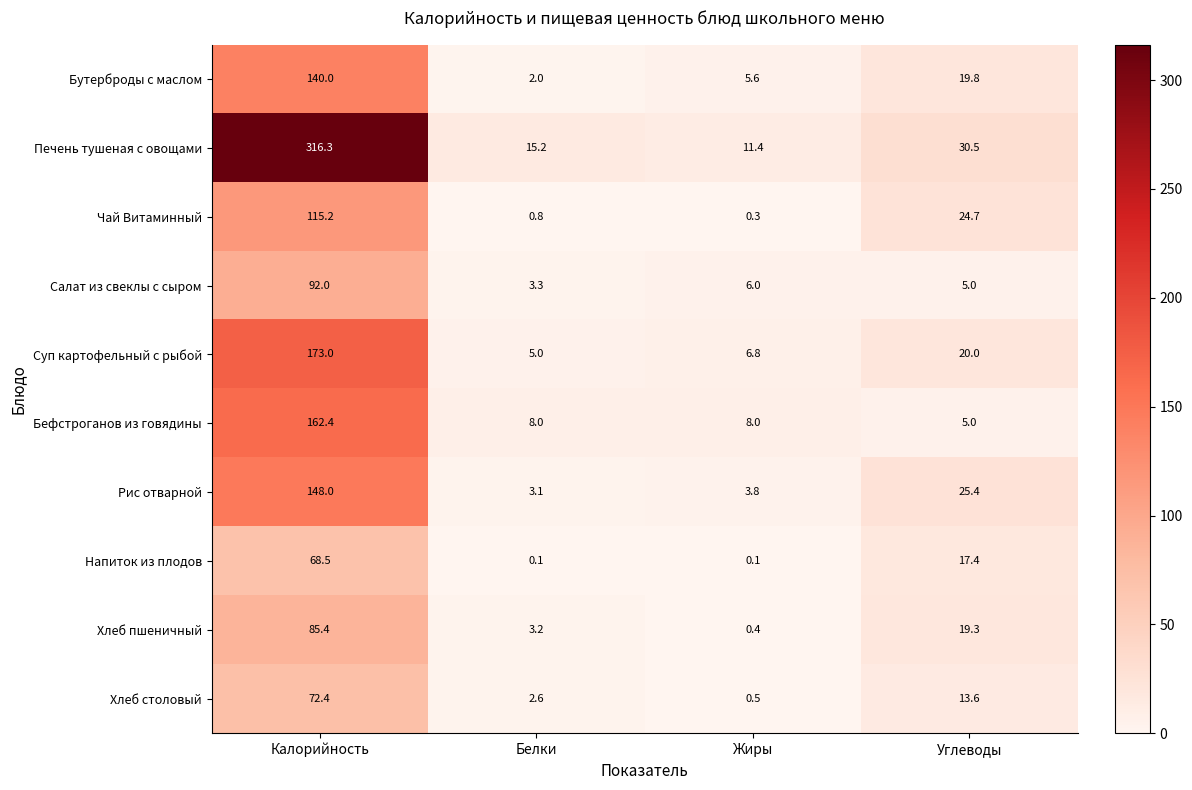

Which series changed the most between Белки and Углеводы?

Чай Витаминный